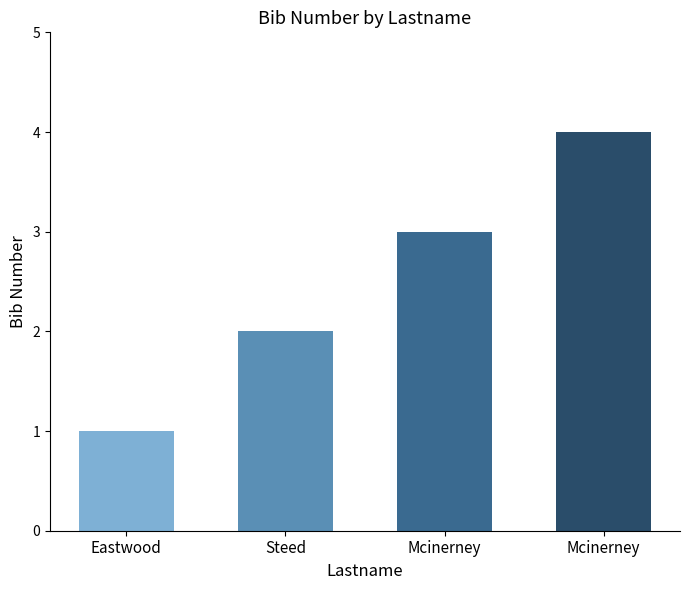

How many data points are less than 3?

2